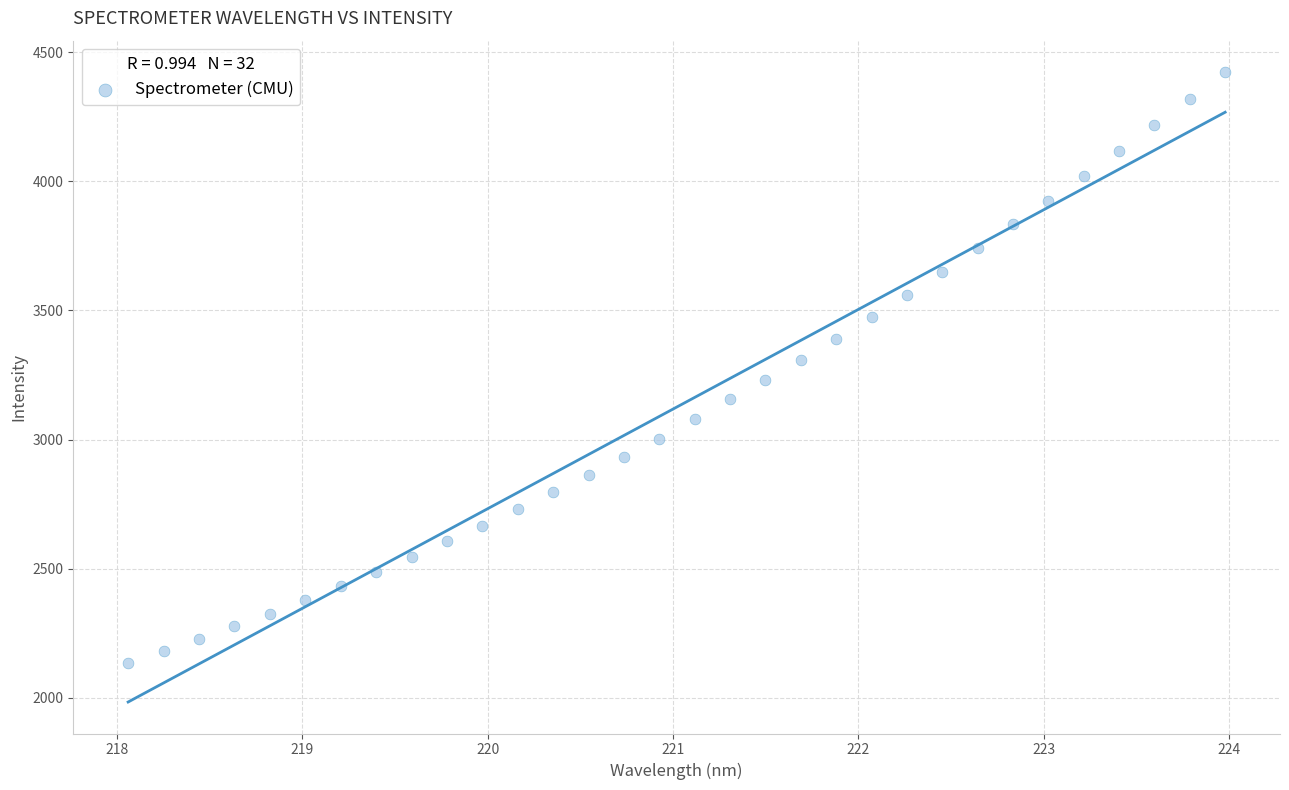

What is the range of Y values (max minus min)?

2288.2